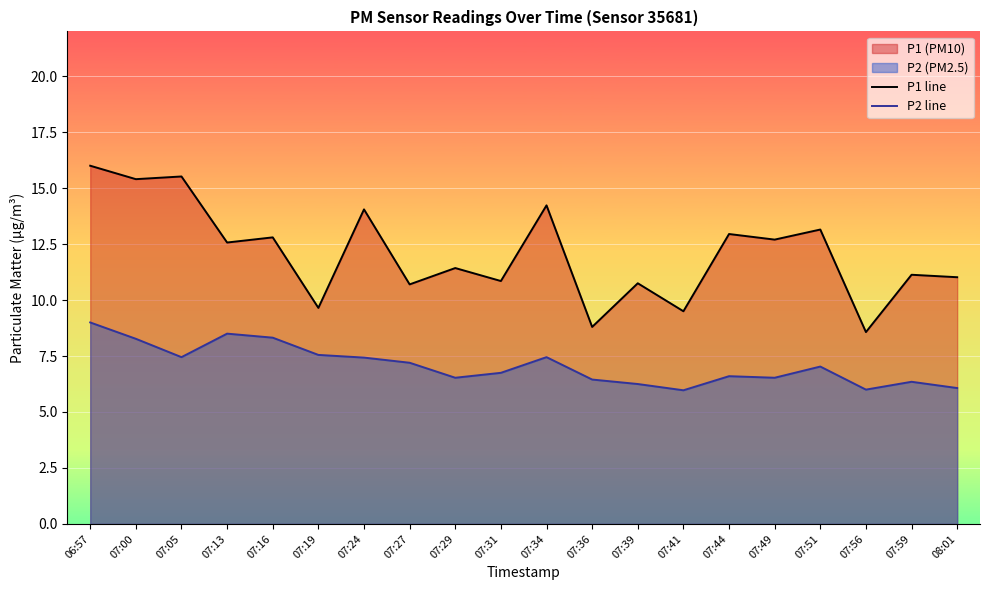

Reading right to left, extract all data points from this chart.

P1 line: 08:01=11.0	07:59=11.1	07:56=8.6	07:51=13.2	07:49=12.7	07:44=12.9	07:41=9.5	07:39=10.8	07:36=8.8	07:34=14.2	07:31=10.8	07:29=11.4	07:27=10.7	07:24=14.1	07:19=9.7	07:16=12.8	07:13=12.6	07:05=15.5	07:00=15.4	06:57=16.0
P2 line: 08:01=6.1	07:59=6.3	07:56=6.0	07:51=7.0	07:49=6.5	07:44=6.6	07:41=6.0	07:39=6.2	07:36=6.5	07:34=7.5	07:31=6.8	07:29=6.5	07:27=7.2	07:24=7.4	07:19=7.5	07:16=8.3	07:13=8.5	07:05=7.5	07:00=8.3	06:57=9.0